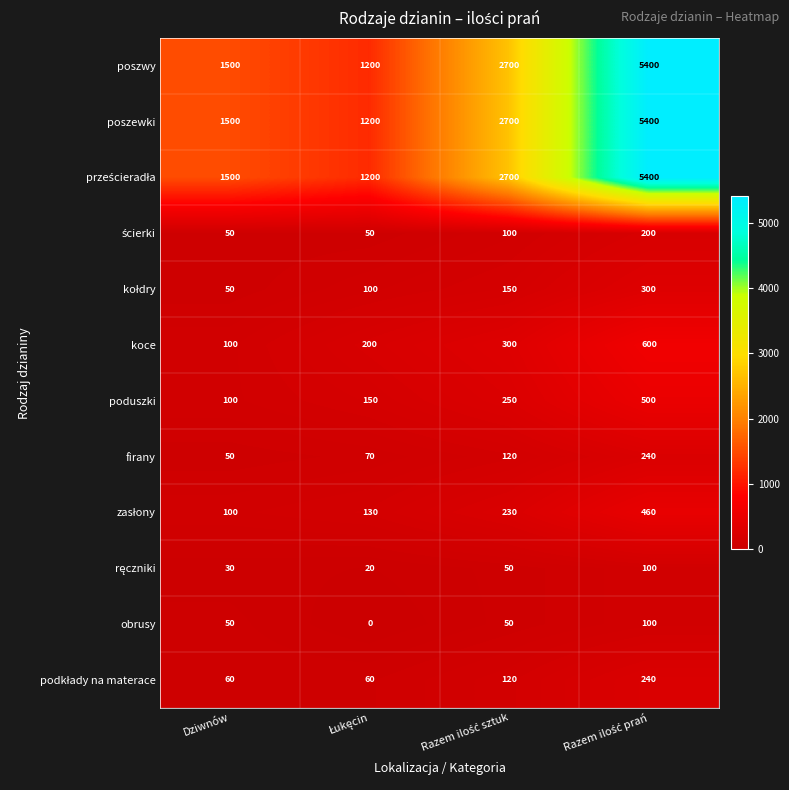

What is the greatest value displayed?

5400